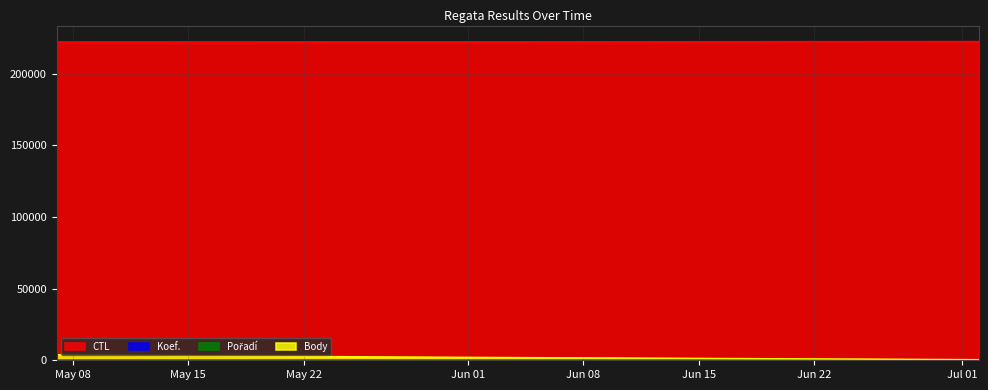

At which category is the sum across all series the highest?

2022-05-07